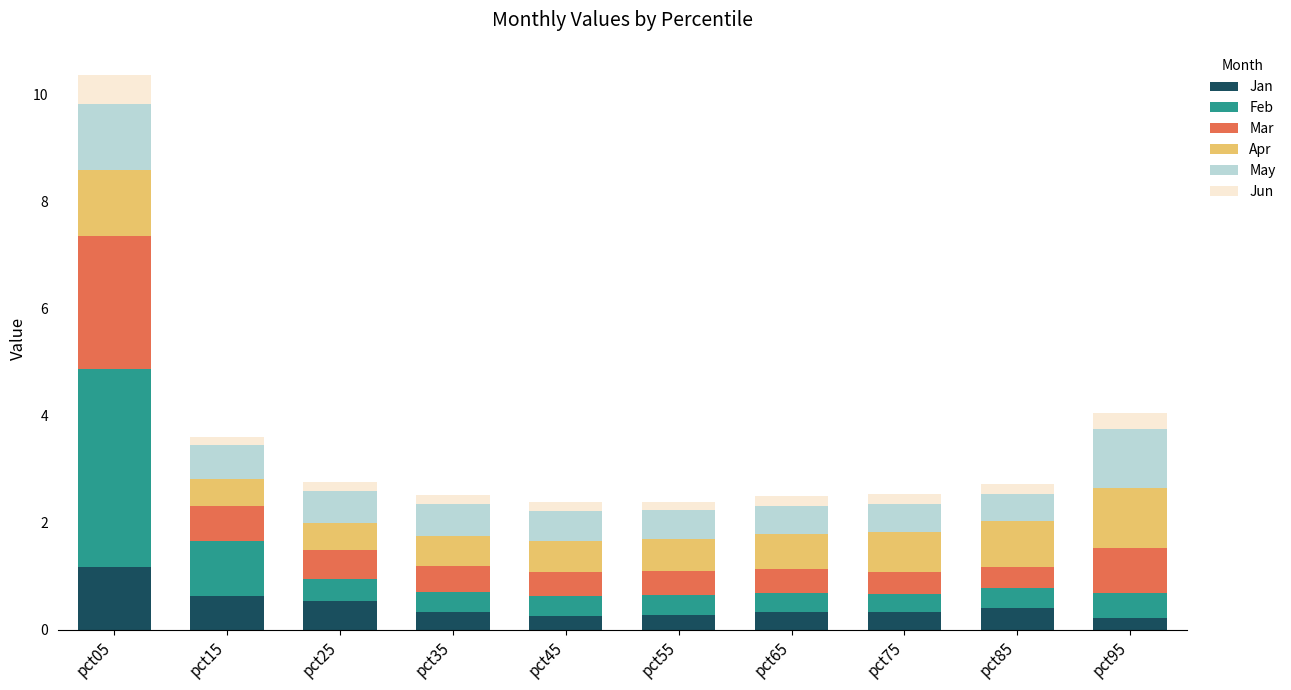

True or false: Jan has a value of 0.3 at pct35.

True